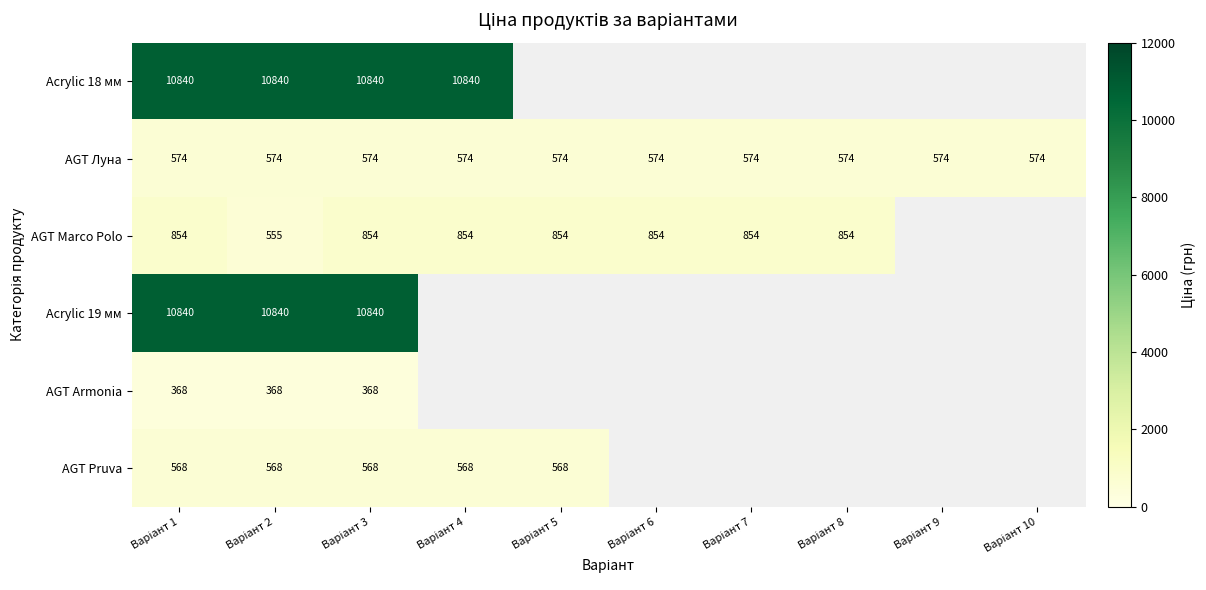

Which series has the largest range (max minus min)?

AGT Marco Polo